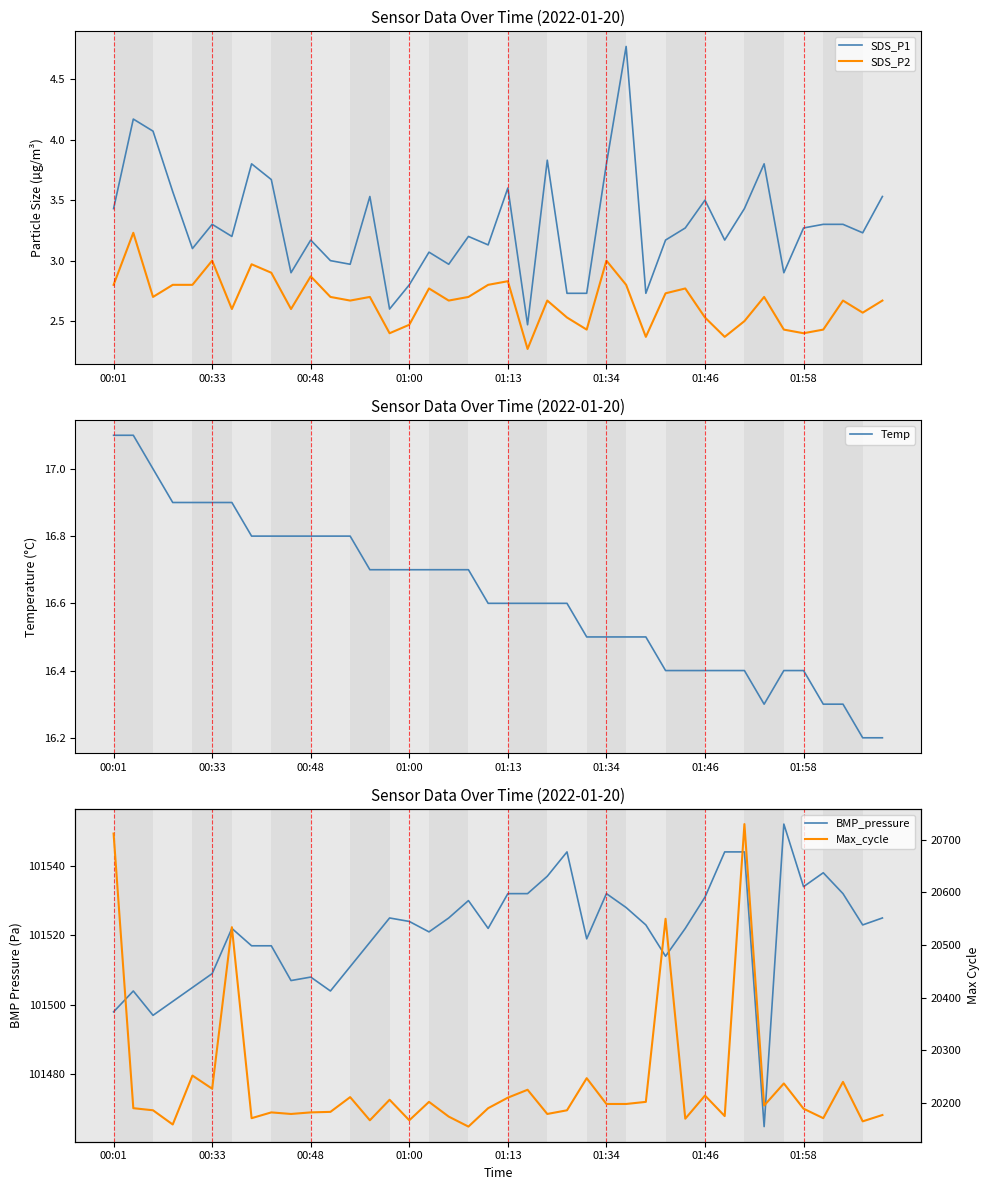

The value of SDS_P2 at 00:48 is 4.9. True or false?

False